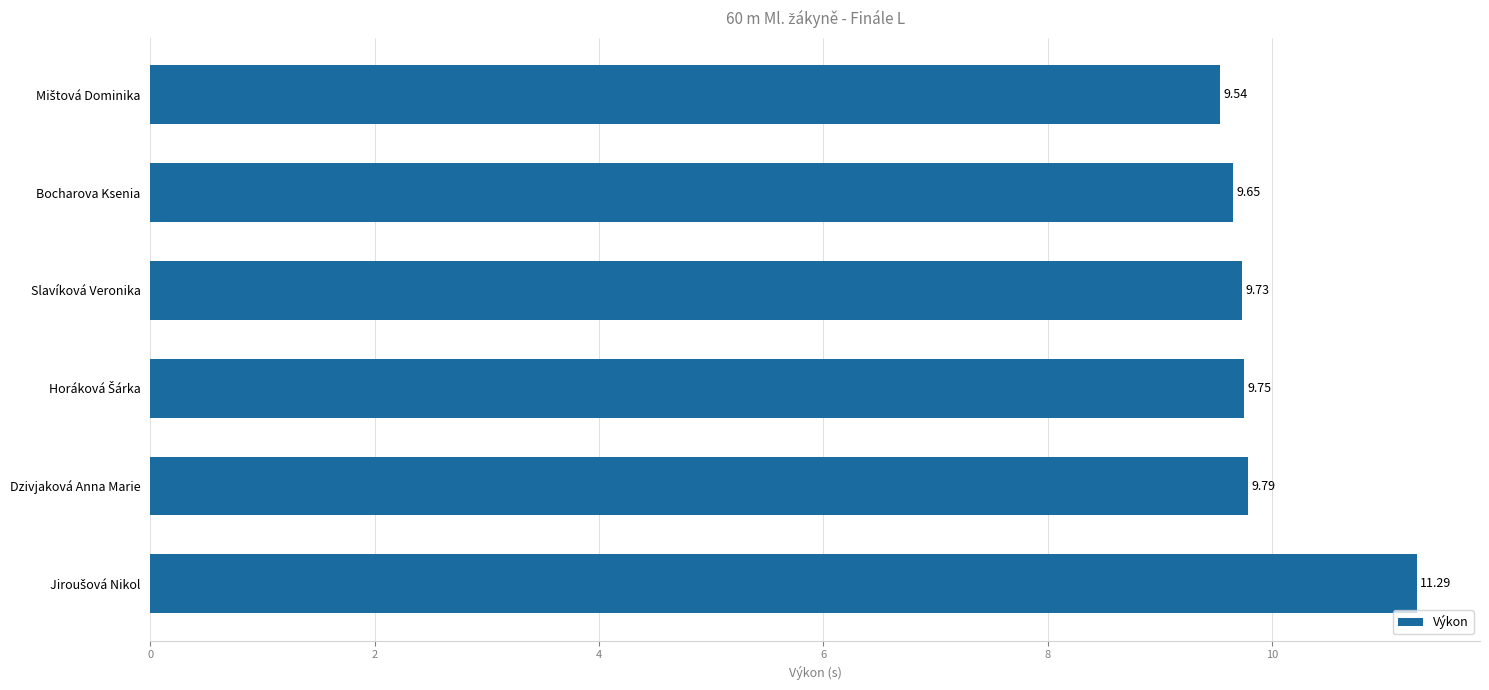

What is the change in value from Bocharova Ksenia to Slavíková Veronika?

+0.1